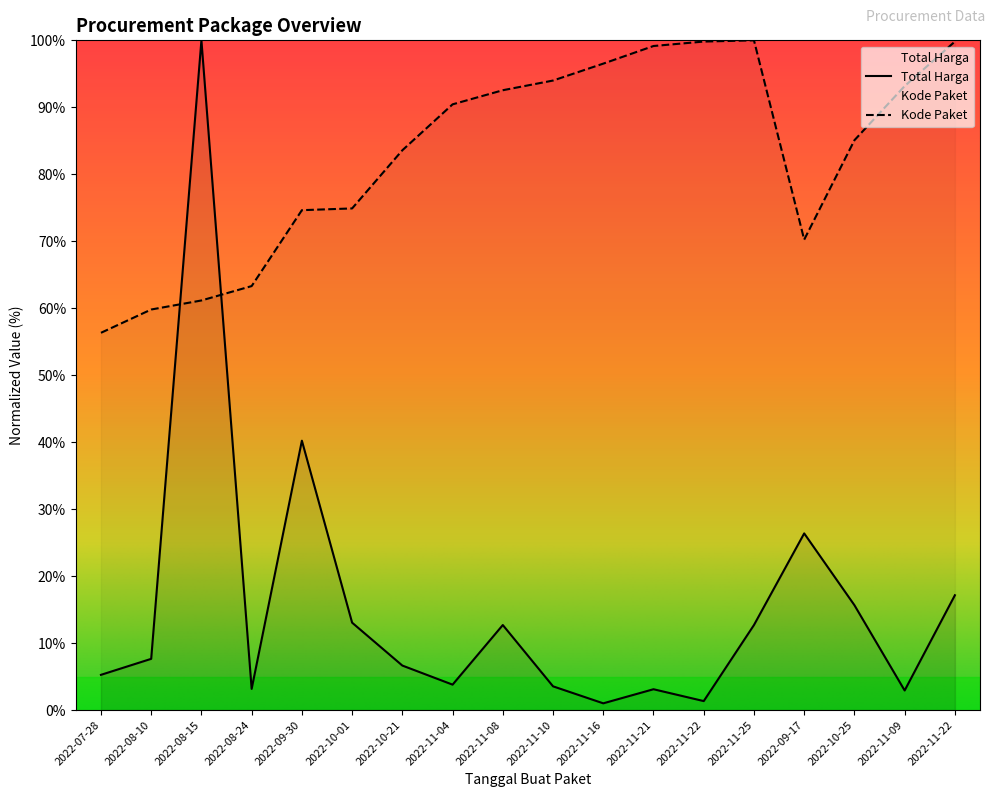

How many lines are shown in the chart?

2